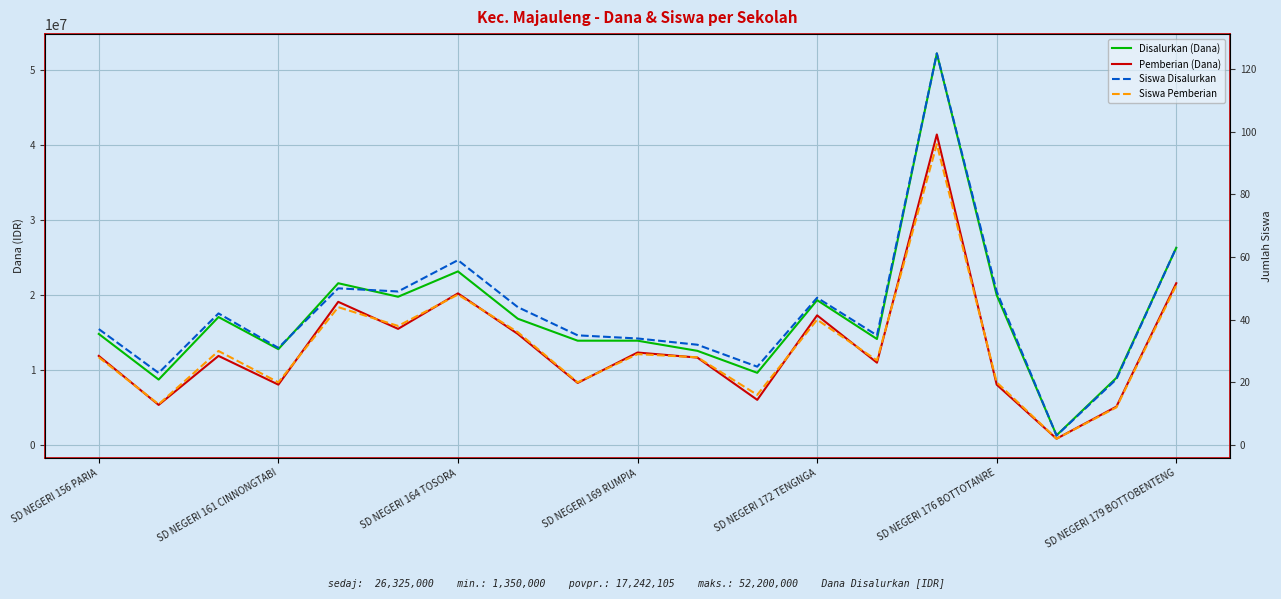

What are all the series names shown in the legend?

Disalurkan (Dana), Pemberian (Dana), Siswa Disalurkan, Siswa Pemberian